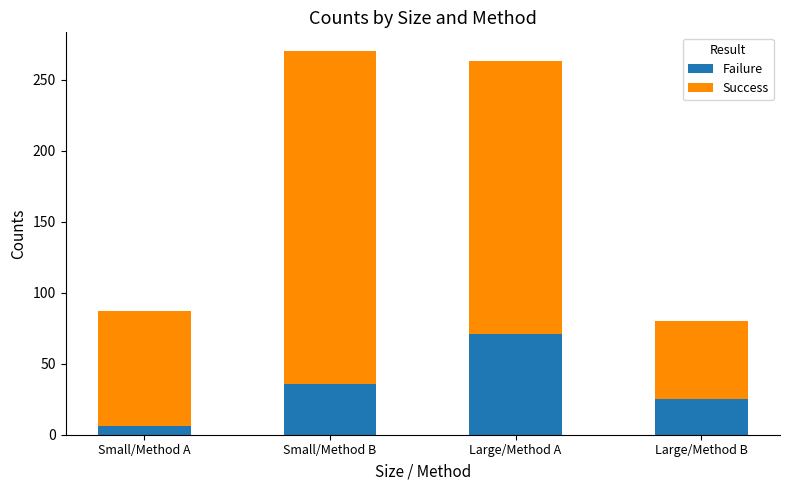

Rank the categories by Failure value from highest to lowest.

Large/Method A, Small/Method B, Large/Method B, Small/Method A